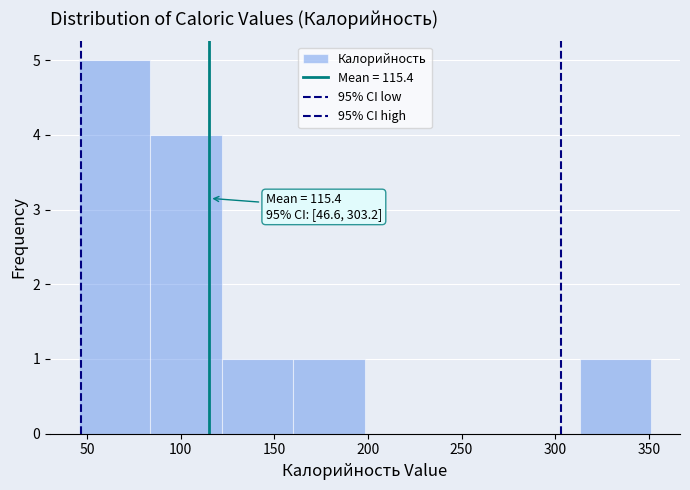

Which range on the x-axis has the tallest bar?

45 to 85